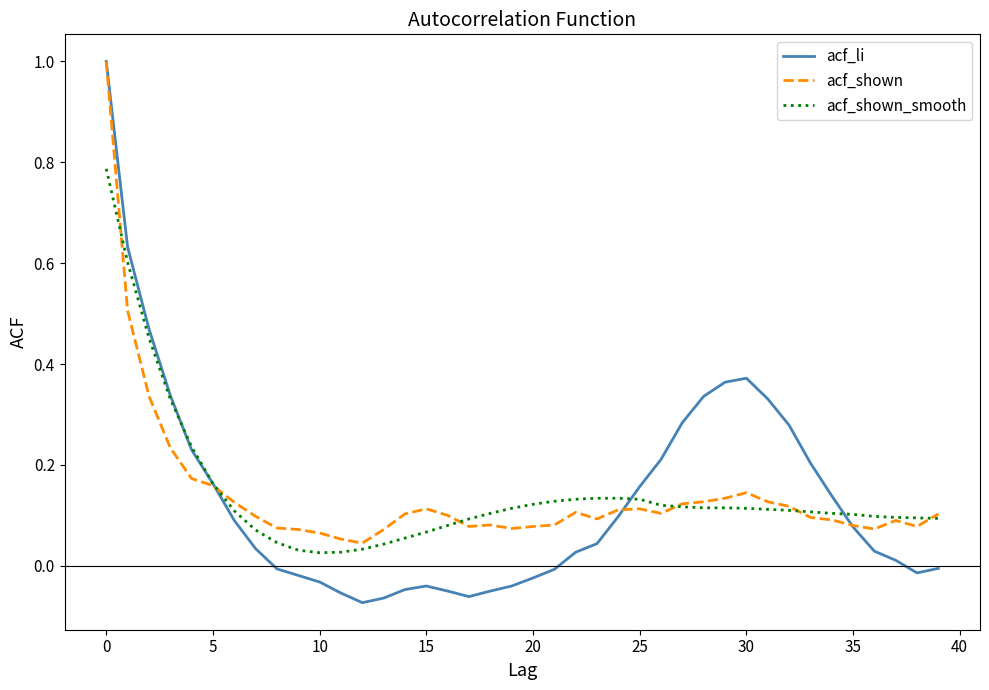

True or false: acf_li has more than 2 points higher than both neighbors.

False